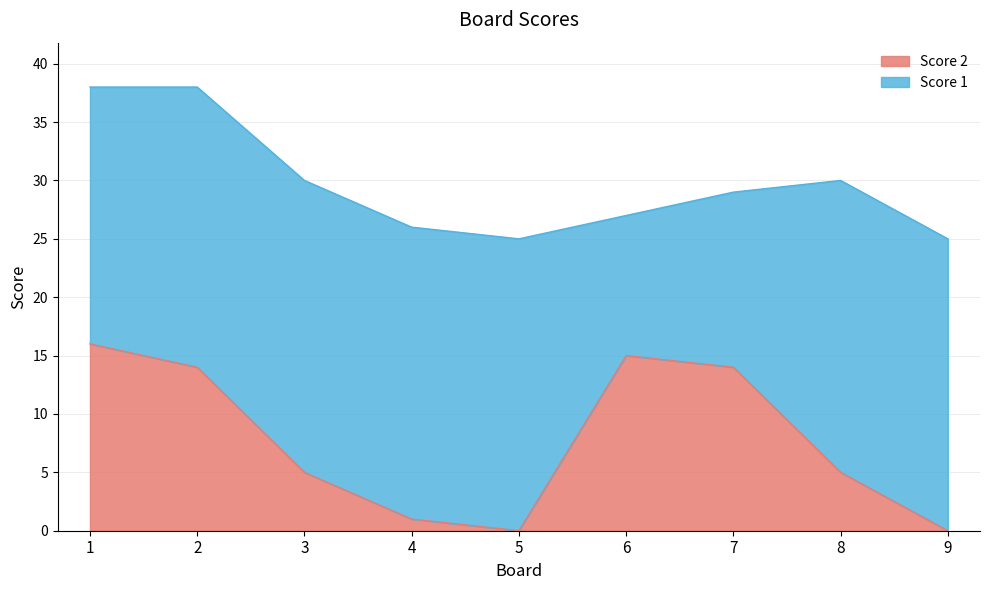

How many lines are shown in the chart?

2